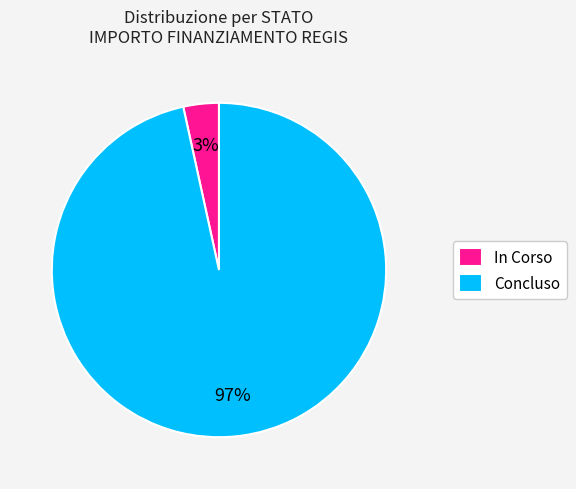

How many segments does this pie chart have?

2